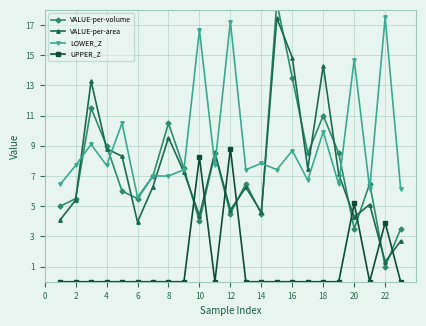

The LOWER_Z series shows 5.5 at 18. True or false?

False